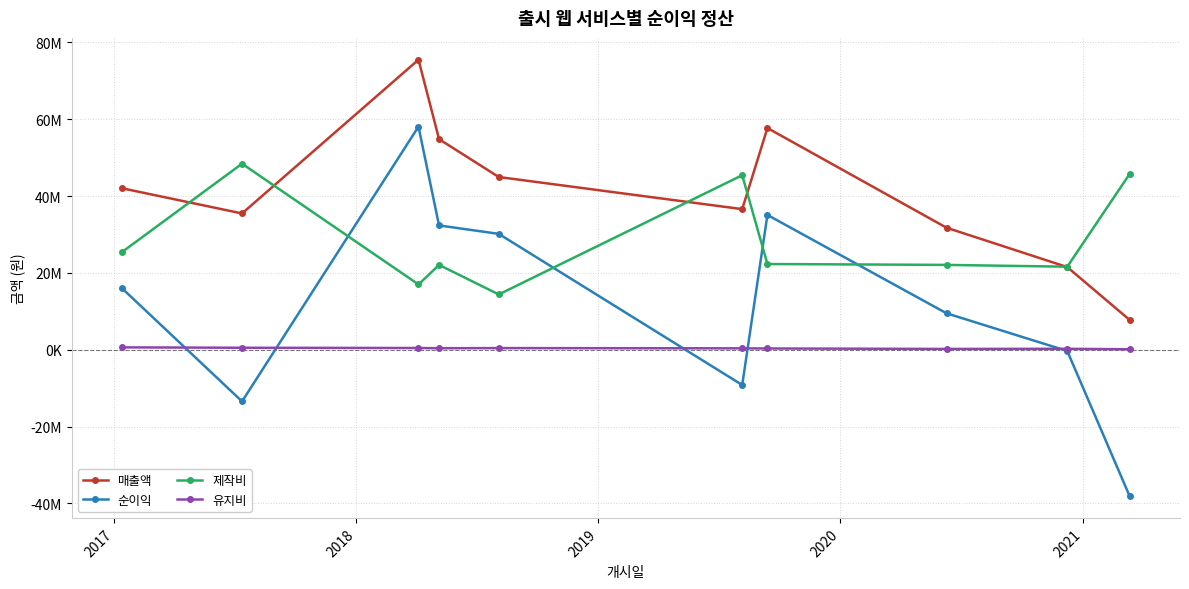

What is the difference between the maximum and minimum values in the 유지비 series?

493477